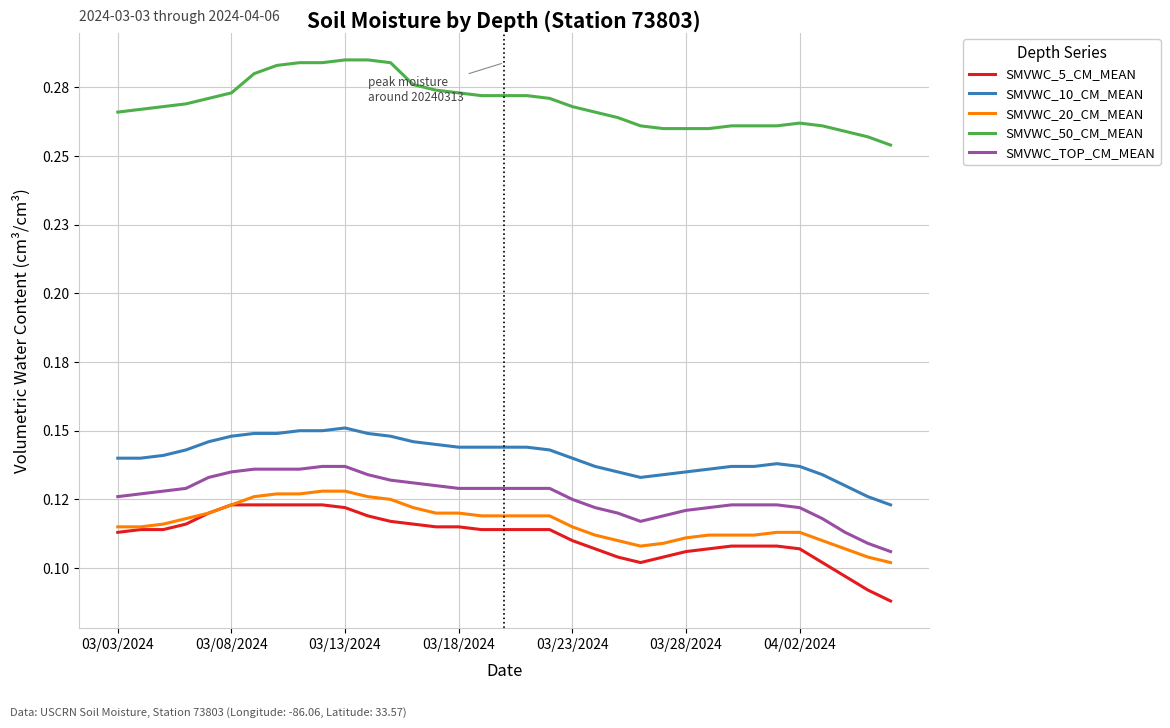

What are all the series names shown in the legend?

SMVWC_5_CM_MEAN, SMVWC_10_CM_MEAN, SMVWC_20_CM_MEAN, SMVWC_50_CM_MEAN, SMVWC_TOP_CM_MEAN